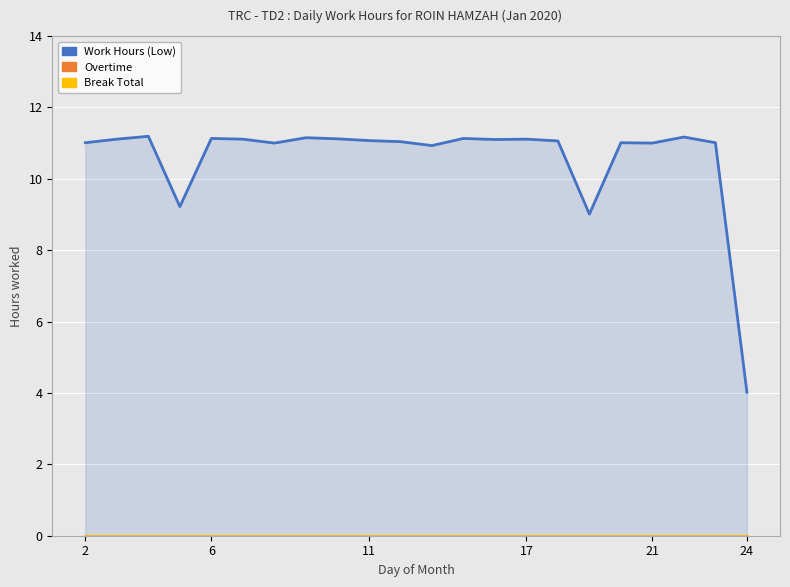

What is the maximum value shown in the chart?

11.2